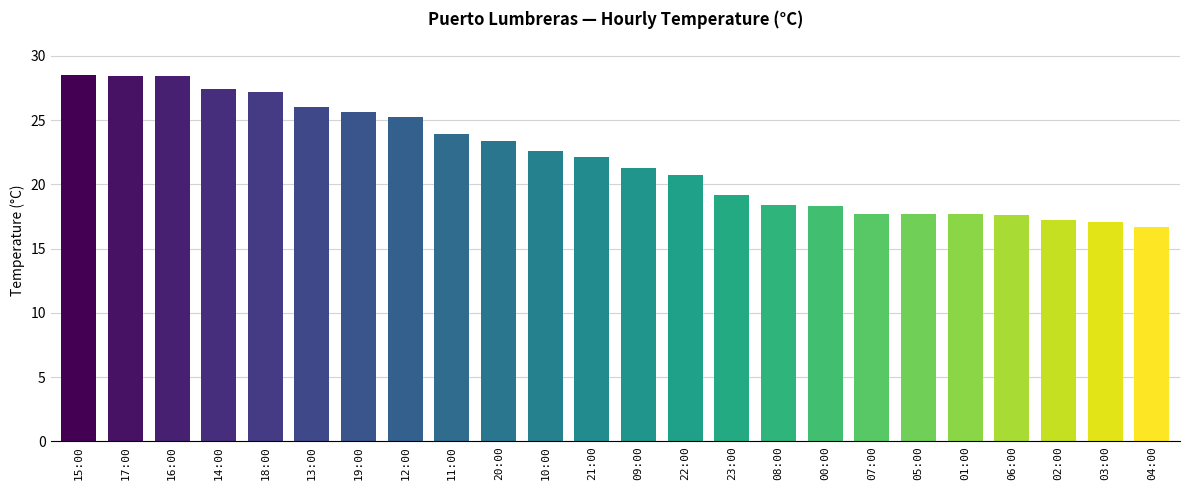

The value at 15:00 is 50.5. True or false?

False